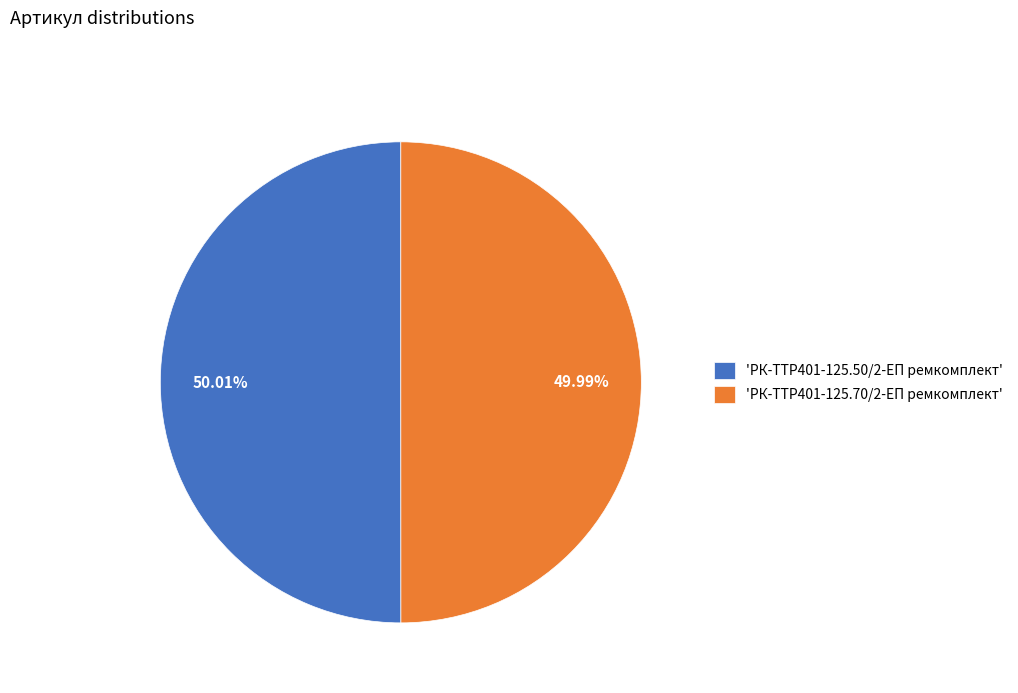

Approximately how many times larger is the value at 'РК-TTР401-125.50/2-ЕП ремкомплект' compared to 'РК-TTР401-125.70/2-ЕП ремкомплект'?

1.0